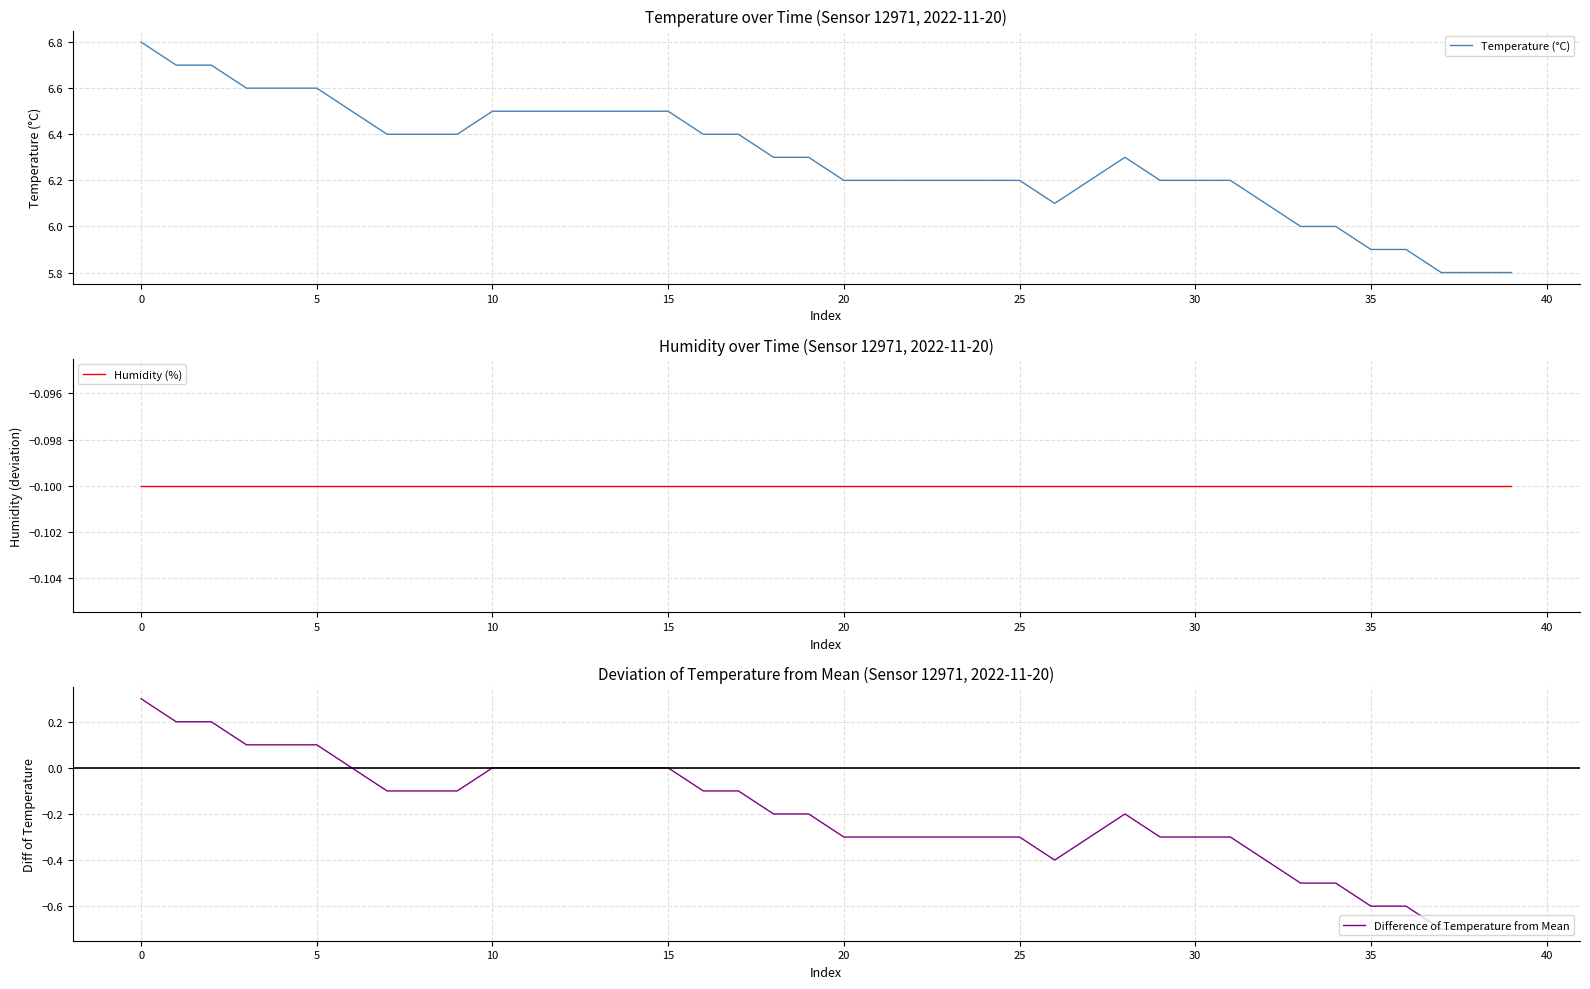

Which series has the largest total across all categories?

Temperature (°C)